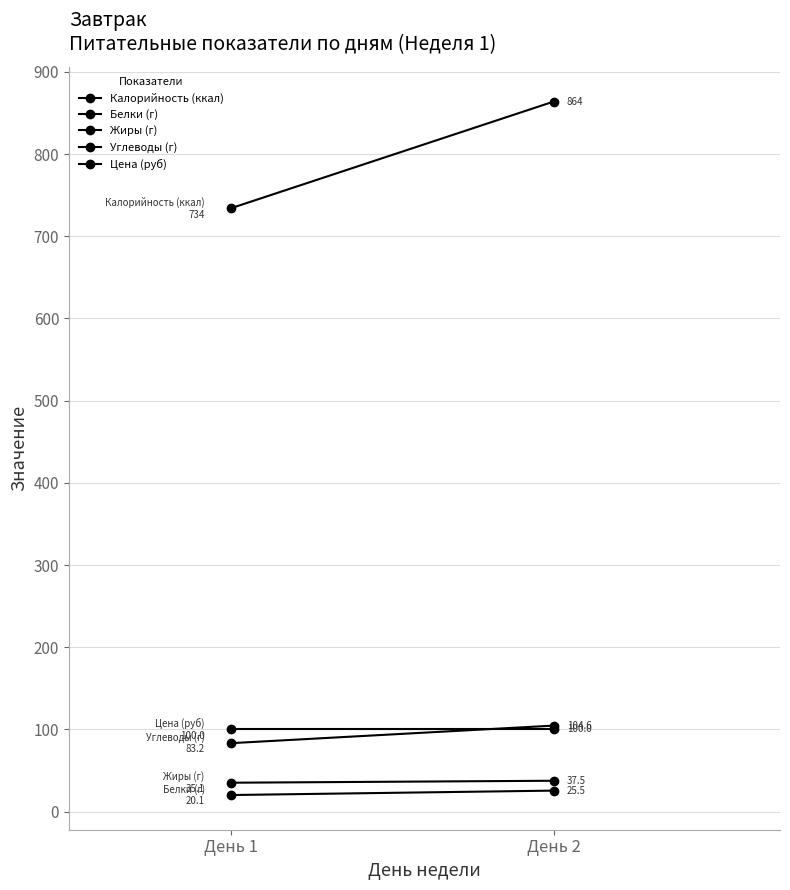

What is the value of the Жиры (г) point at the 1st from the left?

35.1